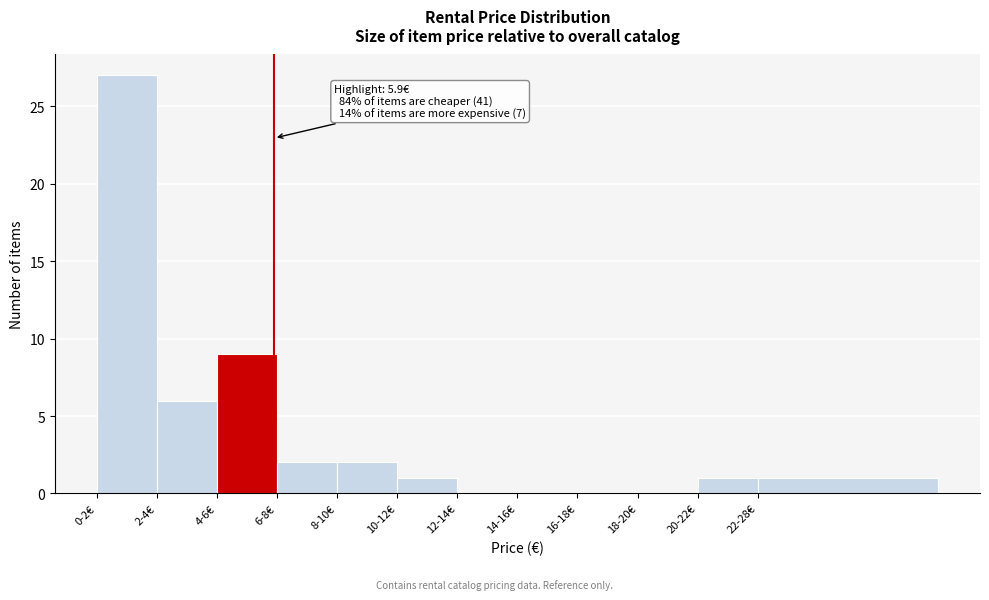

Reading right to left, extract all data points from this chart.

22-28€=1	20-22€=1	18-20€=0	16-18€=0	14-16€=0	12-14€=0	10-12€=1	8-10€=2	6-8€=2	4-6€=9	2-4€=6	0-2€=27